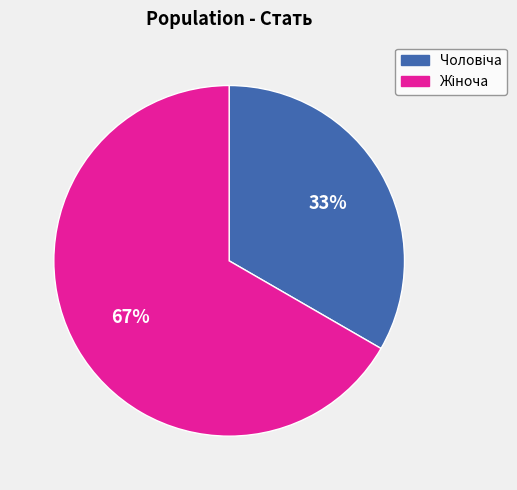

To the nearest percent, what is the average slice percentage?

50%